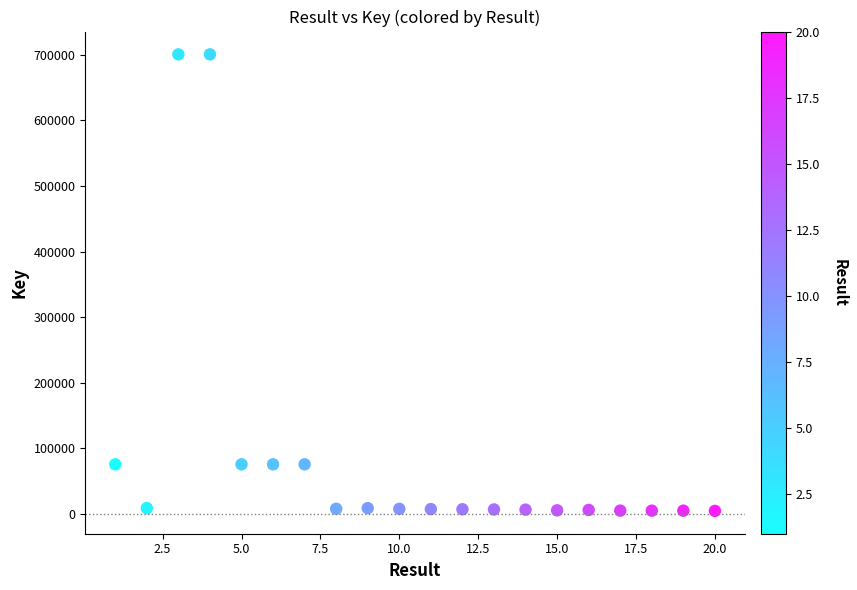

What is the range of X values (max minus min)?

19